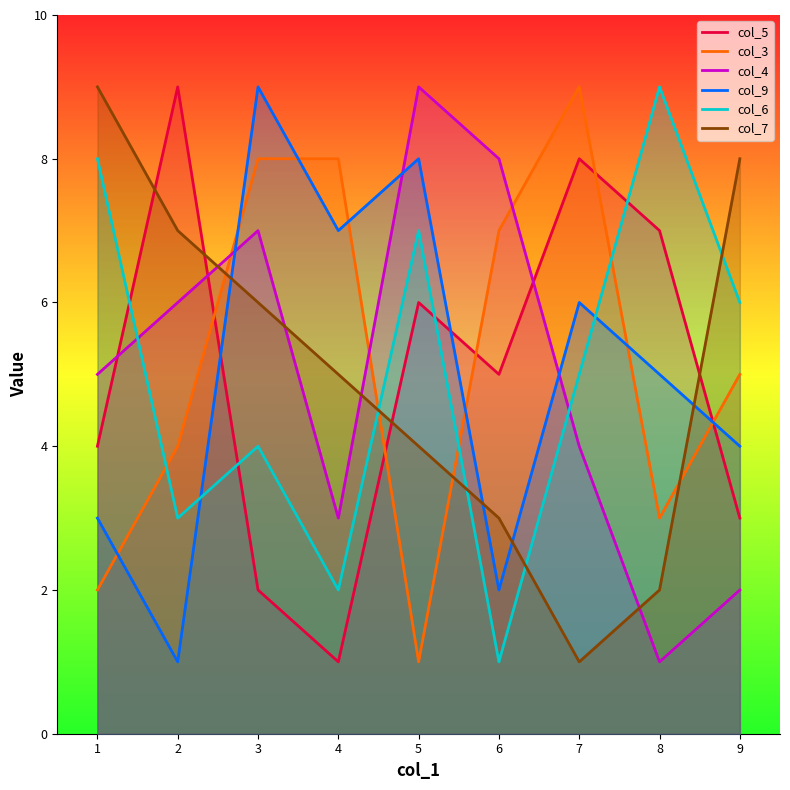

Is it true that col_6 equals 5 at 5?

False